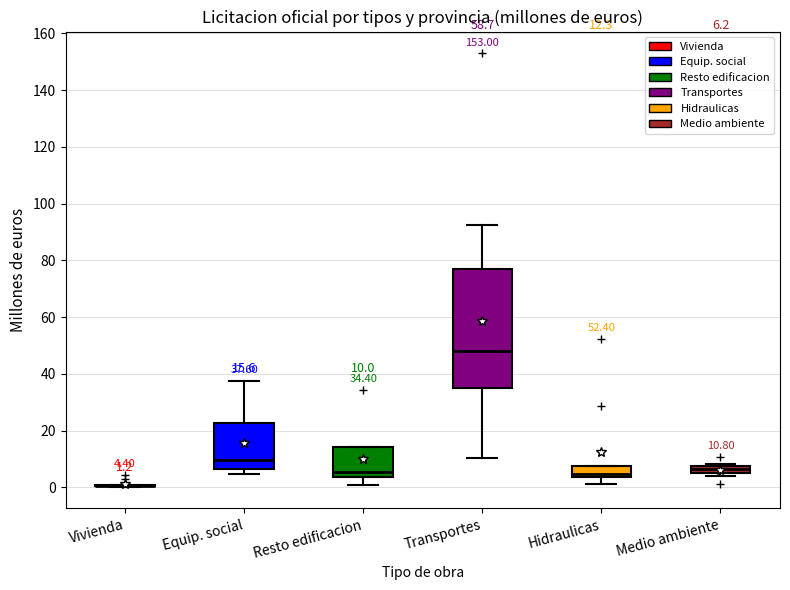

Comparing the boxes themselves (not the whiskers), which one is the tallest?

Transportes